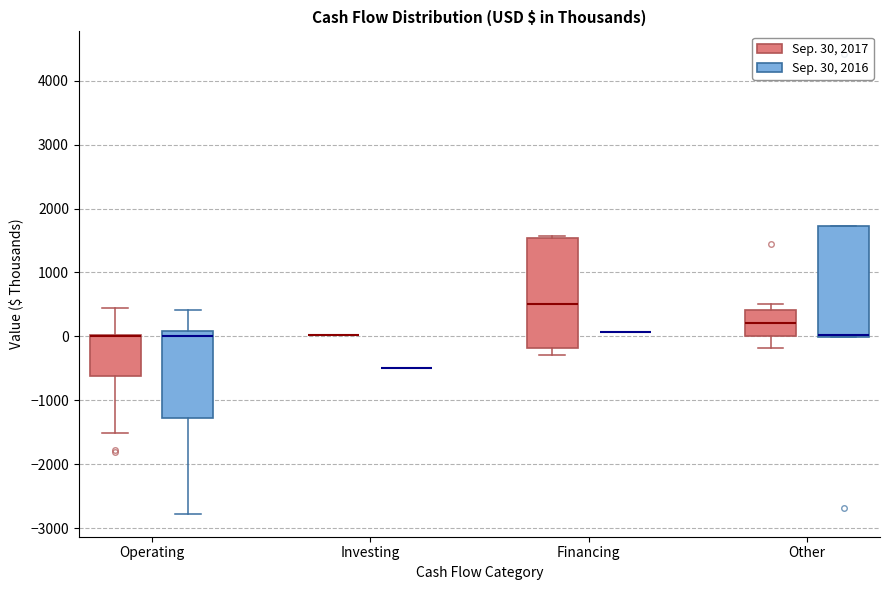

Reading left to right, read every box against the y-axis: the position of its median line, the range the box covers, and the ends of its whiskers. The values are not printed on the chart, so give them approximately, as read against the axis.

Operating (Sep. 30, 2017): median 0 (drawn on the box's upper edge), box -600 to 0, whiskers -1500 to 500
Operating (Sep. 30, 2016): median 0, box -1300 to 100, whiskers -2800 to 400
Investing (Sep. 30, 2017): box collapsed to a line at 0, whiskers 0 to 0
Investing (Sep. 30, 2016): box collapsed to a line at -500, whiskers -500 to -500
Financing (Sep. 30, 2017): median 500, box -200 to 1500, whiskers -300 to 1600
Financing (Sep. 30, 2016): box collapsed to a line at 100, whiskers 100 to 100
Other (Sep. 30, 2017): median 200, box 0 to 400, whiskers -200 to 500
Other (Sep. 30, 2016): median 0 (drawn on the box's lower edge), box 0 to 1700, whiskers 0 to 1700